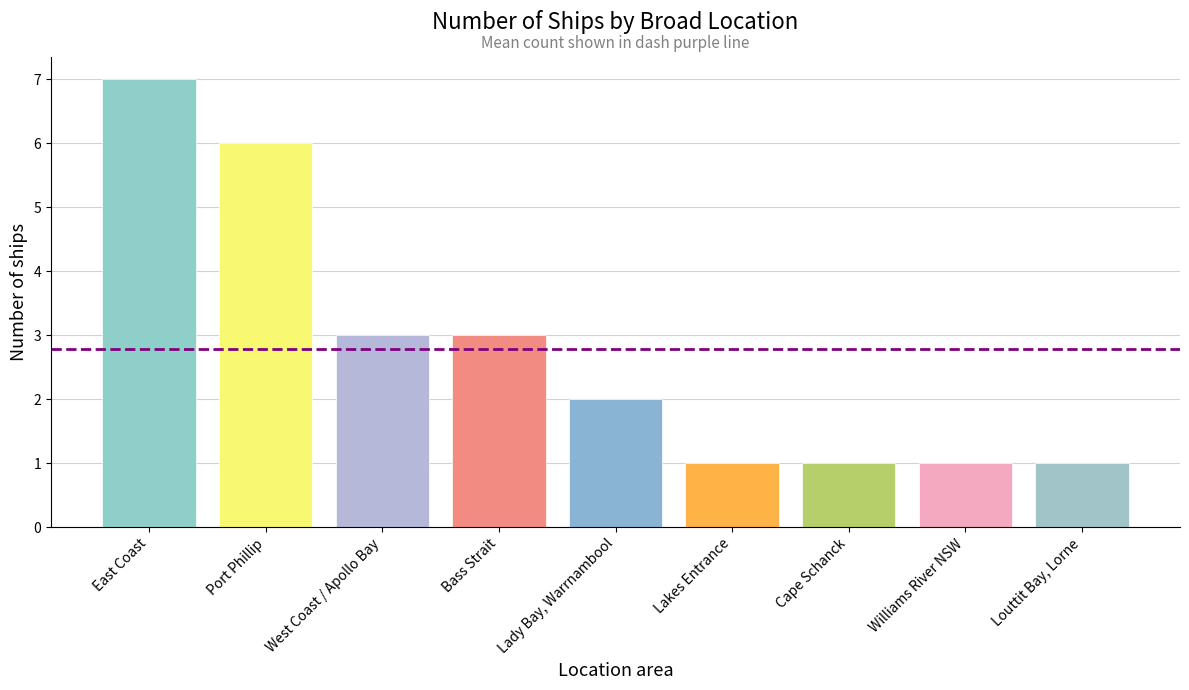

True or false: the data shows 1 at Lady Bay, Warrnambool.

False